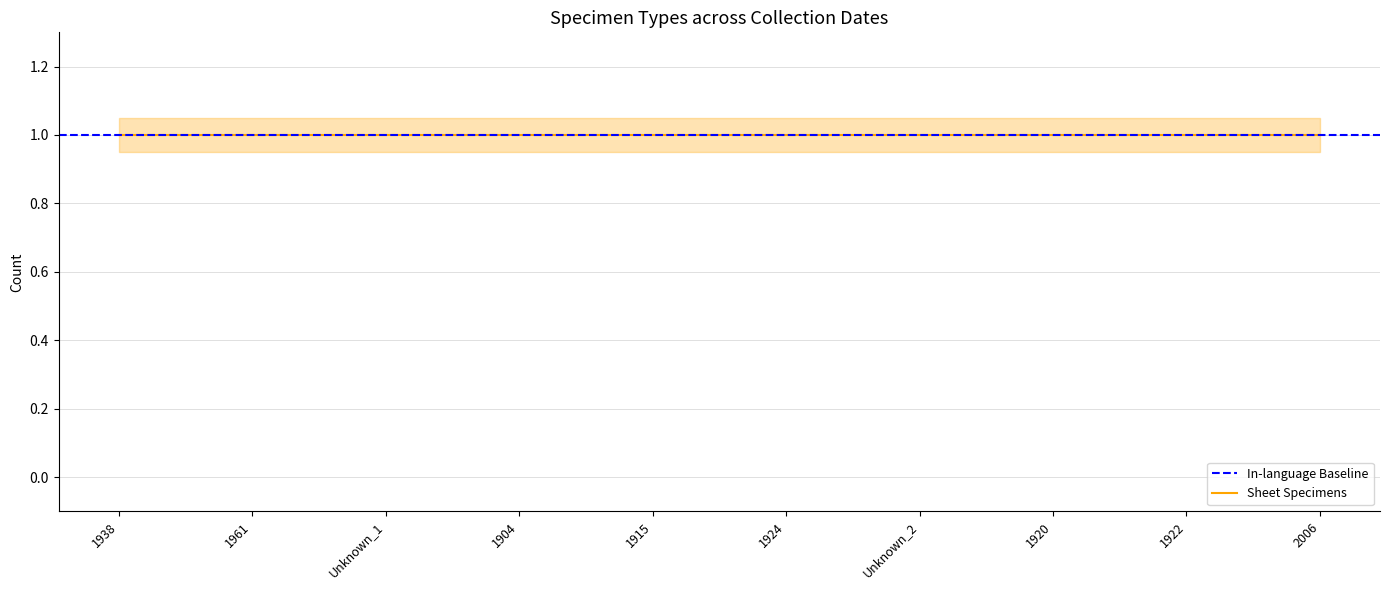

List the labels in order of Sheet value, largest first.

1938, 1961, Unknown_1, 1904, 1915, 1924, Unknown_2, 1920, 1922, 2006